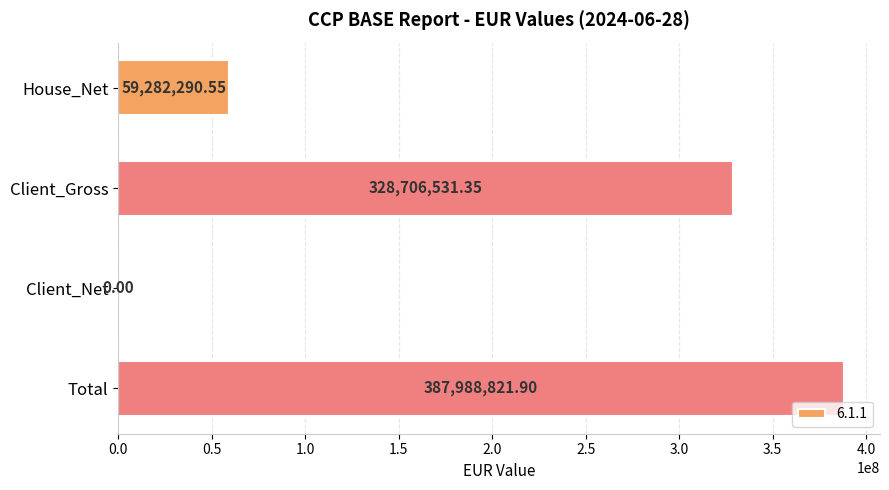

The chart shows a value of 328706531.4 at Client_Gross. True or false?

True